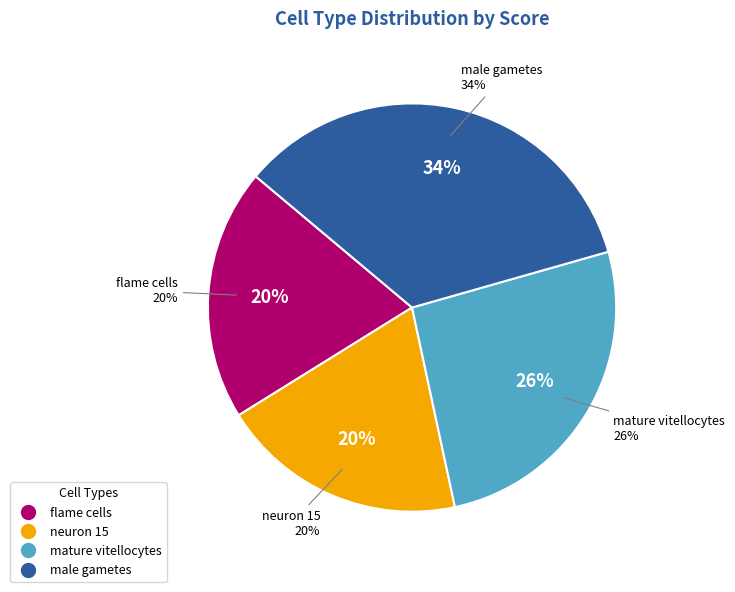

Rank the categories by value from lowest to highest.

neuron 15, flame cells, mature vitellocytes, male gametes